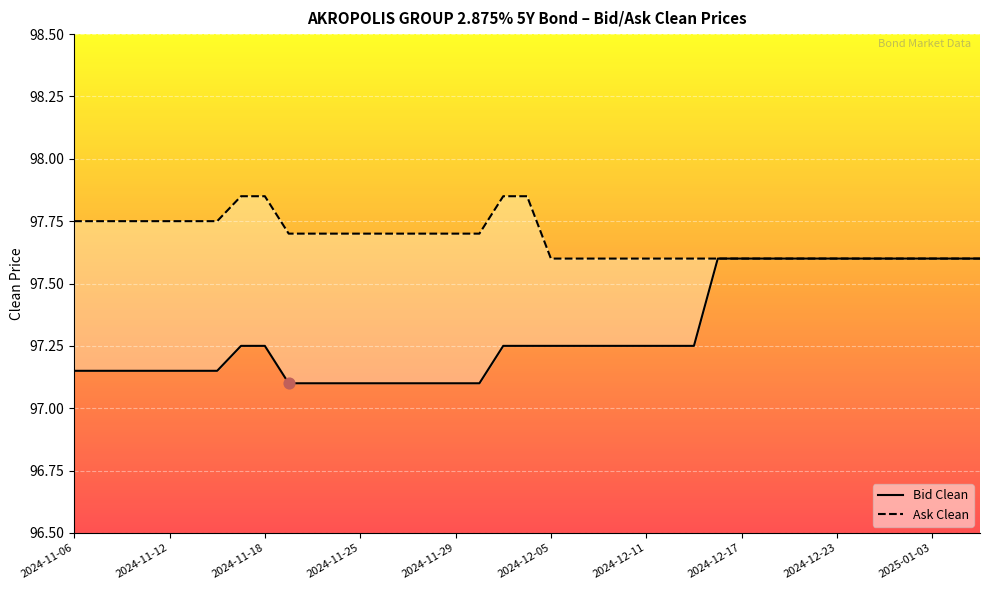

What is the total value across all series at 2024-12-17?

195.2